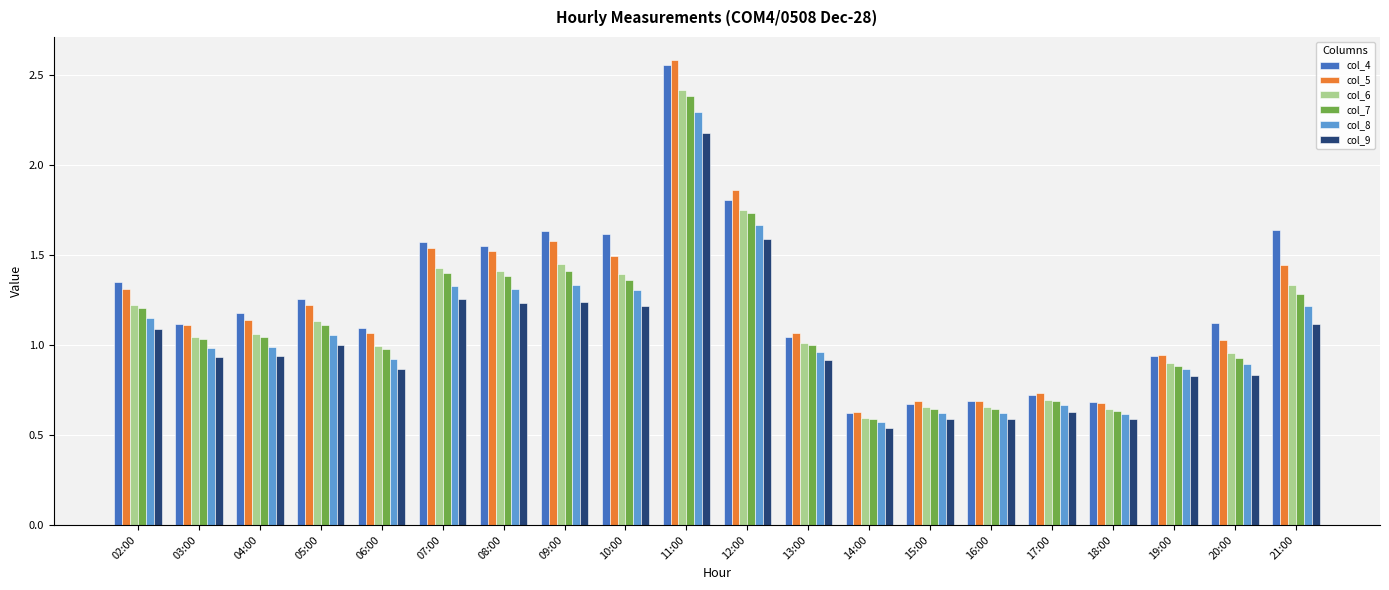

Which series has the widest spread of values?

col_5